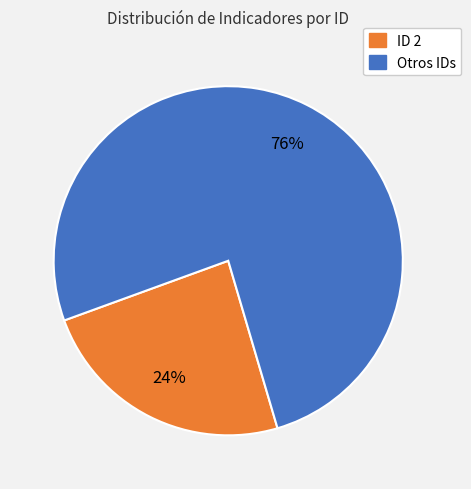

To the nearest percent, what is the average slice percentage?

50%